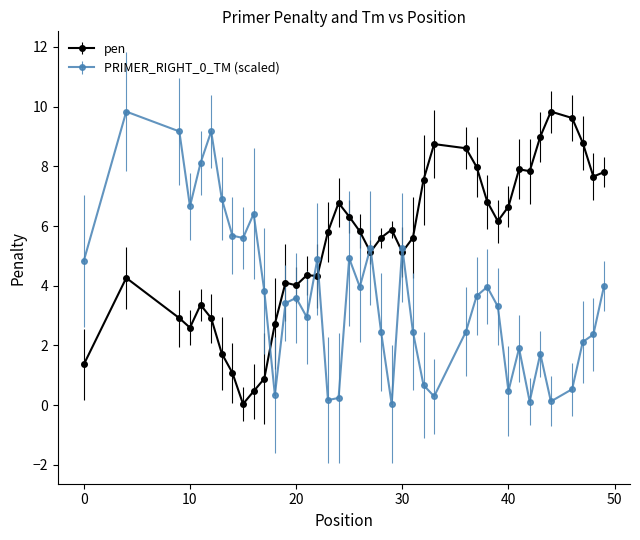

What is the value of the pen point at the 35th from the left?

9.0